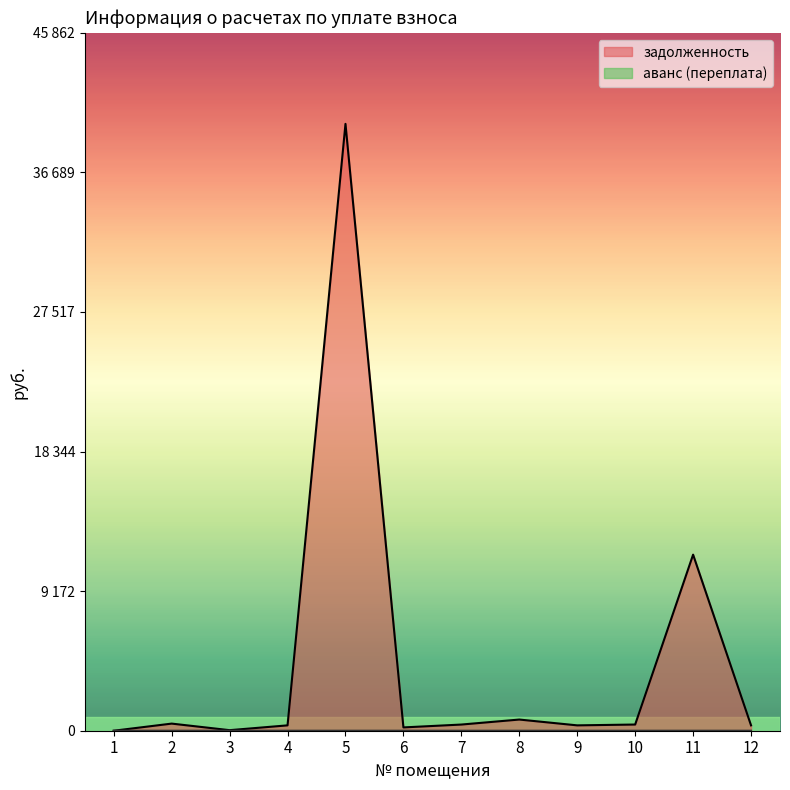

What are all the series names shown in the legend?

задолженность, аванс (переплата)